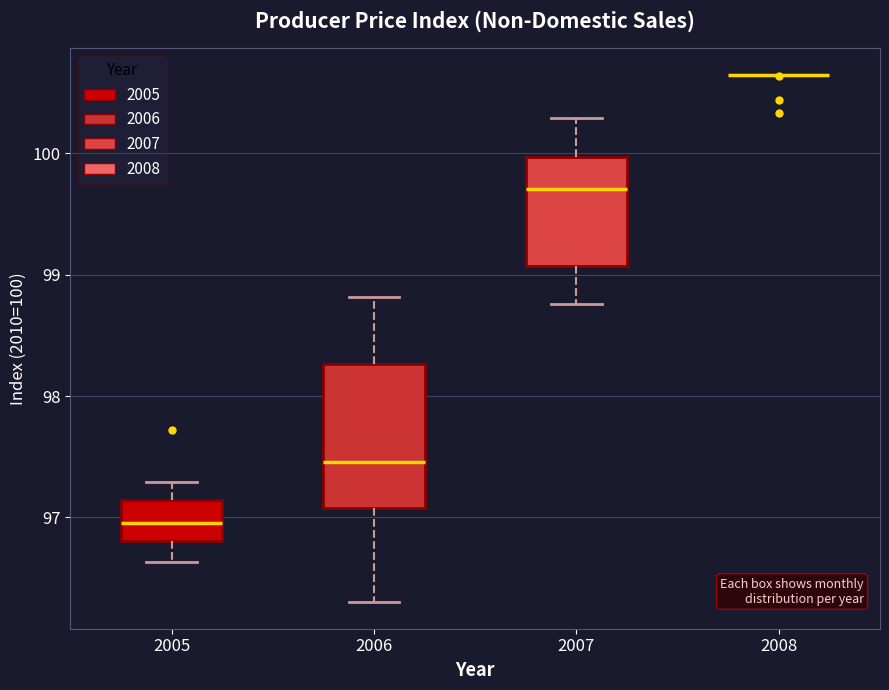

Where does the upper whisker of the box at x = 2006 end on the y-axis? The values are not printed on the chart, so give them approximately, as read against the axis.

98.8